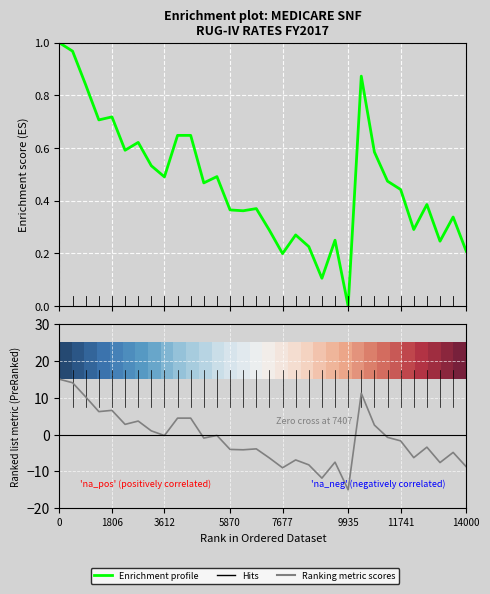

What is the maximum value for 20?

1.0